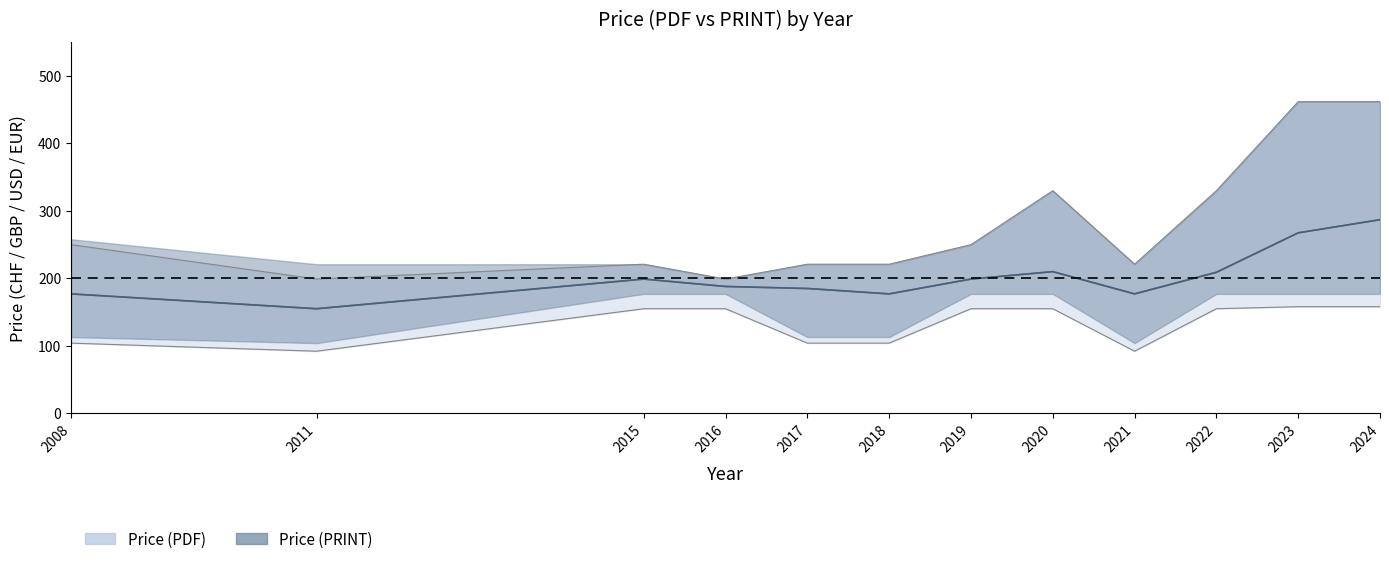

True or false: pdf_upper and print_lower intersect in this chart.

False